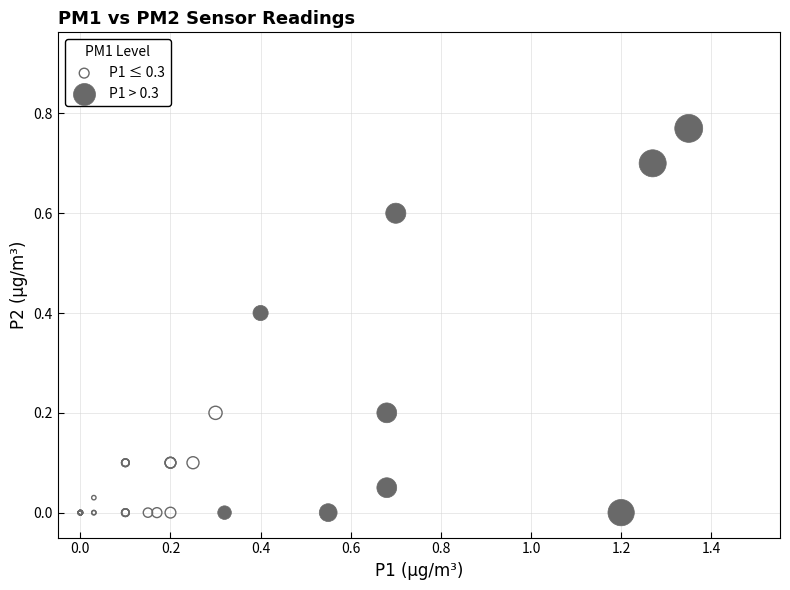

Which series has the widest spread of Y values?

P1 > 0.3